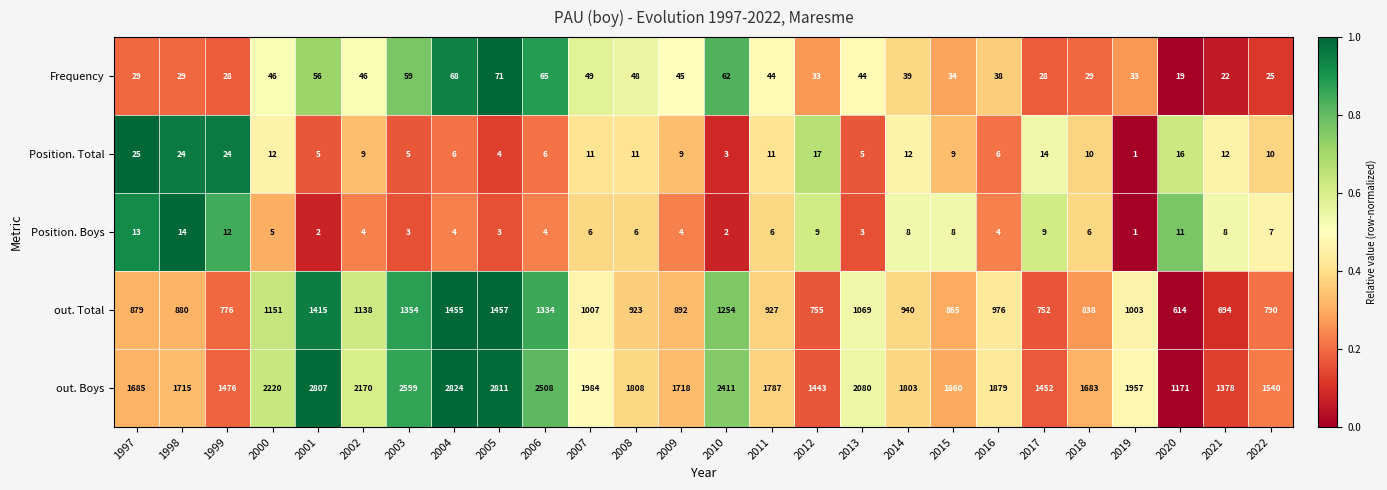

What is the average value of the Frequency series?

42